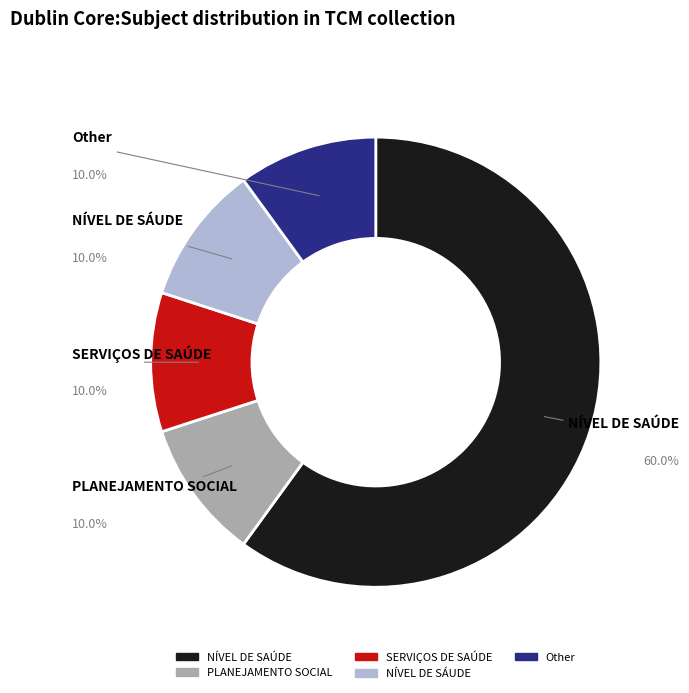

What percentage is NOT represented by PLANEJAMENTO SOCIAL?

90.0%